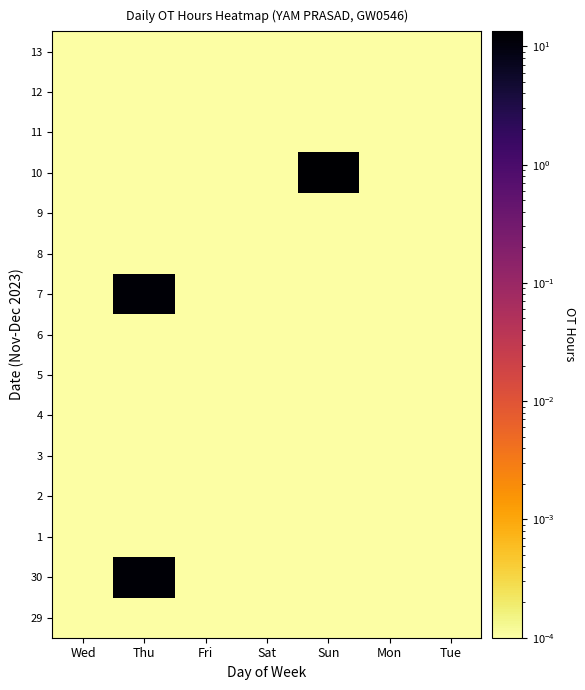

Reading left to right, extract all data points from this chart.

29: Wed=0.0	Thu=0.0	Fri=0.0	Sat=0.0	Sun=0.0	Mon=0.0	Tue=0.0
30: Wed=0.0	Thu=12.0	Fri=0.0	Sat=0.0	Sun=0.0	Mon=0.0	Tue=0.0
1: Wed=0.0	Thu=0.0	Fri=0.0	Sat=0.0	Sun=0.0	Mon=0.0	Tue=0.0
2: Wed=0.0	Thu=0.0	Fri=0.0	Sat=0.0	Sun=0.0	Mon=0.0	Tue=0.0
3: Wed=0.0	Thu=0.0	Fri=0.0	Sat=0.0	Sun=0.0	Mon=0.0	Tue=0.0
4: Wed=0.0	Thu=0.0	Fri=0.0	Sat=0.0	Sun=0.0	Mon=0.0	Tue=0.0
5: Wed=0.0	Thu=0.0	Fri=0.0	Sat=0.0	Sun=0.0	Mon=0.0	Tue=0.0
6: Wed=0.0	Thu=0.0	Fri=0.0	Sat=0.0	Sun=0.0	Mon=0.0	Tue=0.0
7: Wed=0.0	Thu=11.8	Fri=0.0	Sat=0.0	Sun=0.0	Mon=0.0	Tue=0.0
8: Wed=0.0	Thu=0.0	Fri=0.0	Sat=0.0	Sun=0.0	Mon=0.0	Tue=0.0
9: Wed=0.0	Thu=0.0	Fri=0.0	Sat=0.0	Sun=0.0	Mon=0.0	Tue=0.0
10: Wed=0.0	Thu=0.0	Fri=0.0	Sat=0.0	Sun=13.4	Mon=0.0	Tue=0.0
11: Wed=0.0	Thu=0.0	Fri=0.0	Sat=0.0	Sun=0.0	Mon=0.0	Tue=0.0
12: Wed=0.0	Thu=0.0	Fri=0.0	Sat=0.0	Sun=0.0	Mon=0.0	Tue=0.0
13: Wed=0.0	Thu=0.0	Fri=0.0	Sat=0.0	Sun=0.0	Mon=0.0	Tue=0.0